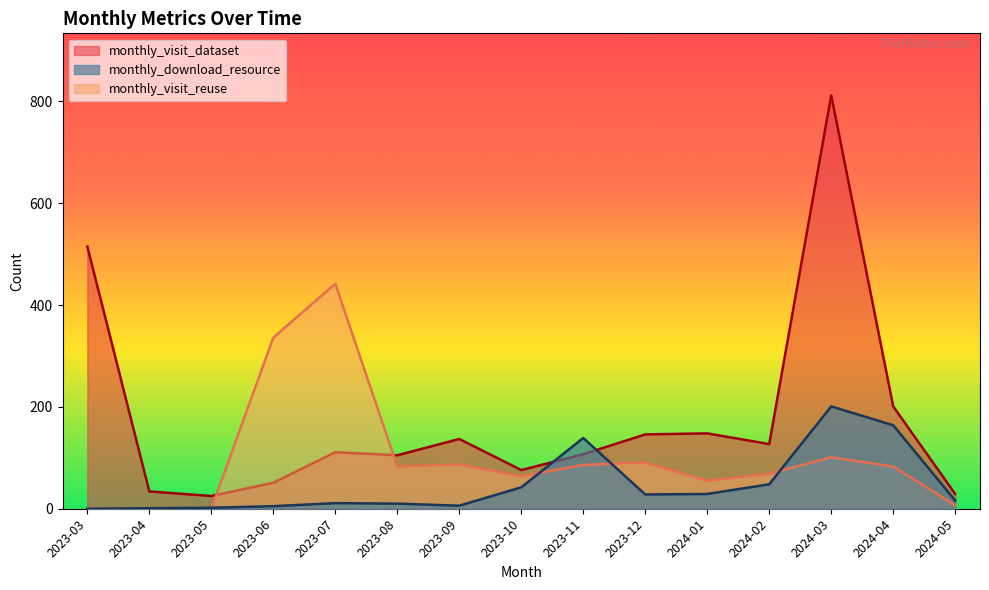

In monthly_visit_dataset, how many points are higher than both neighbors (excluding endpoints)?

4